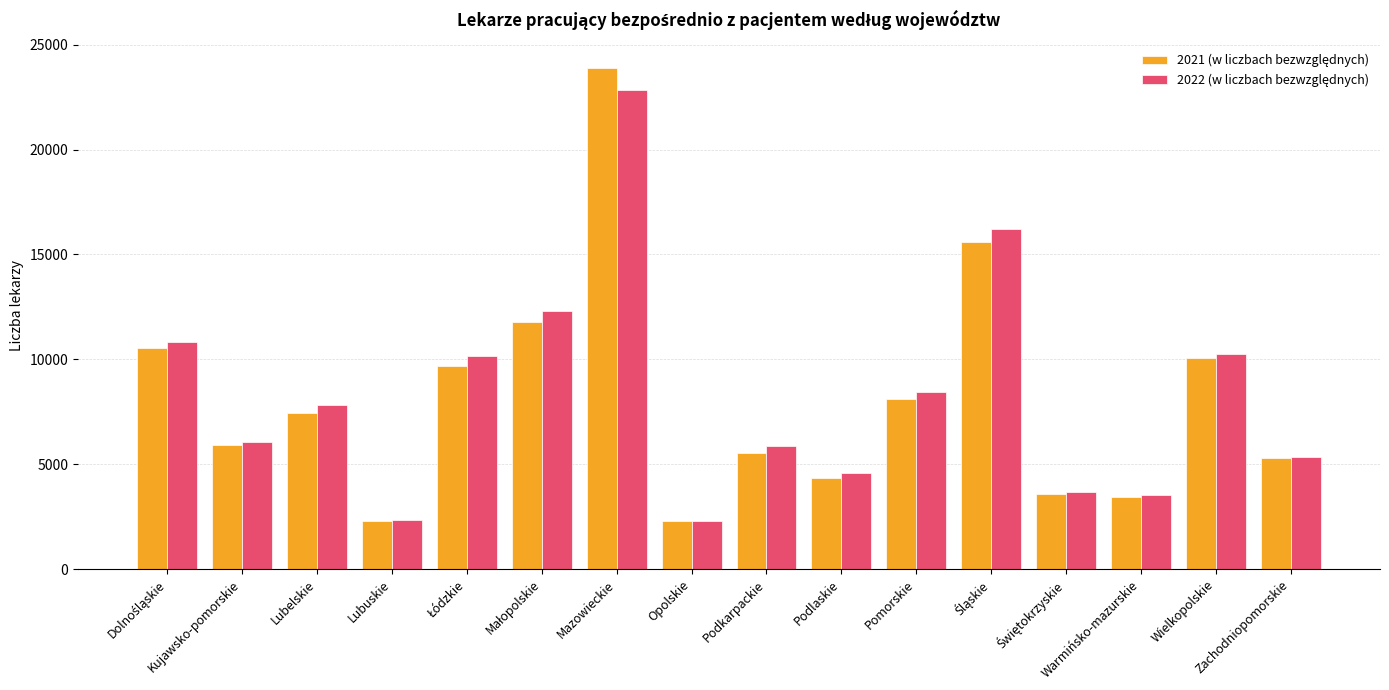

What is the greatest value displayed?

23895